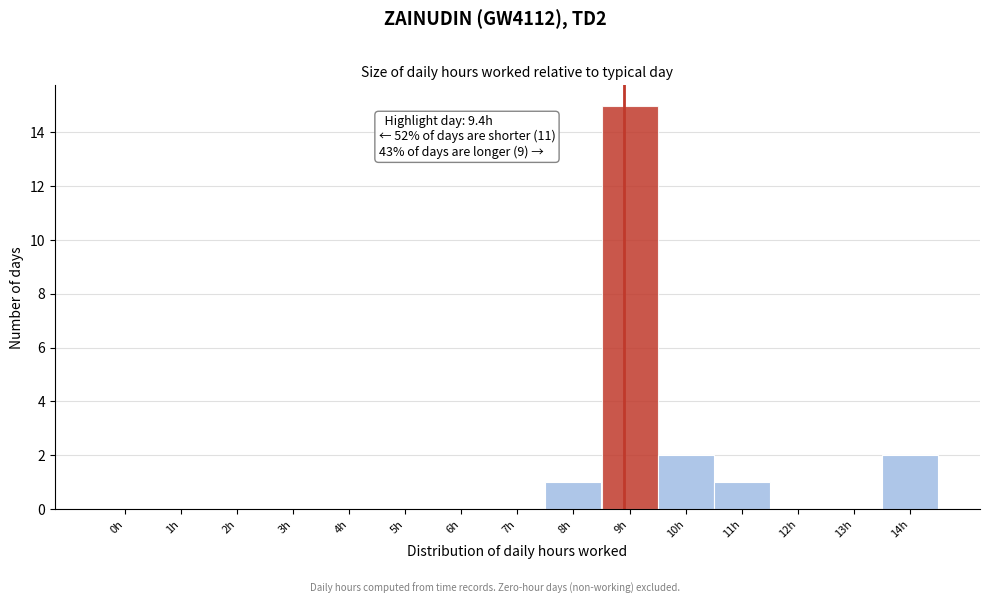

Reading left to right, transcribe all the data shown in this chart.

0h=0	1h=0	2h=0	3h=0	4h=0	5h=0	6h=0	7h=0	8h=1	9h=15	10h=2	11h=1	12h=0	13h=0	14h=2